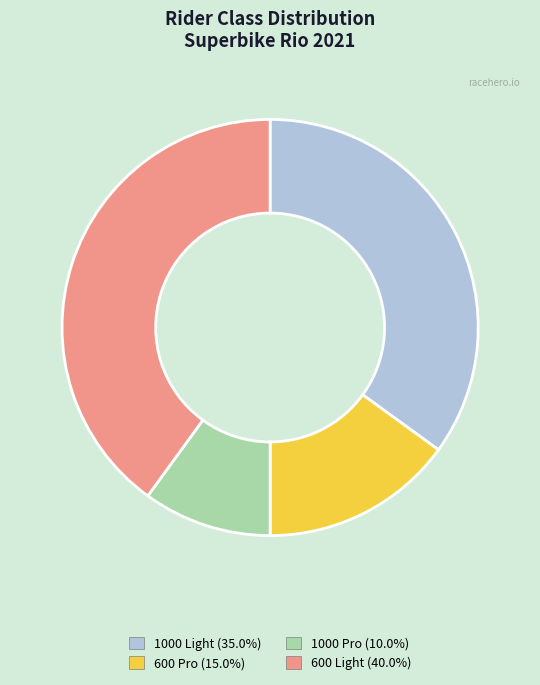

Count the number of slices in the pie.

4